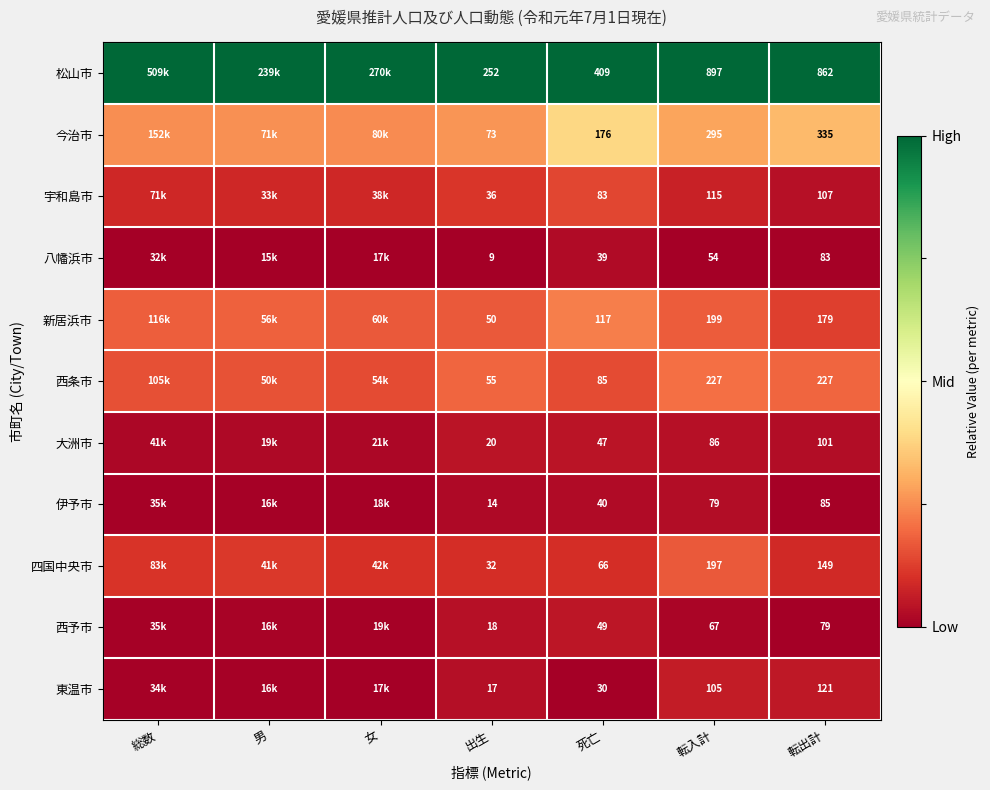

At 転出計, list the series in order from largest to smallest.

松山市, 今治市, 西条市, 新居浜市, 四国中央市, 東温市, 宇和島市, 大洲市, 伊予市, 八幡浜市, 西予市